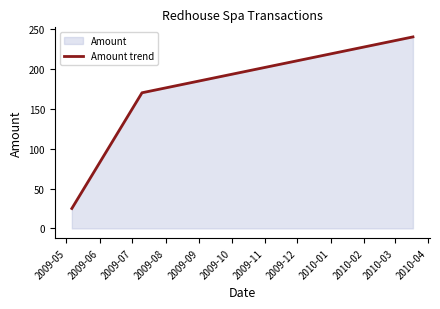

The chart shows a value of 33 at 2009-05. True or false?

False